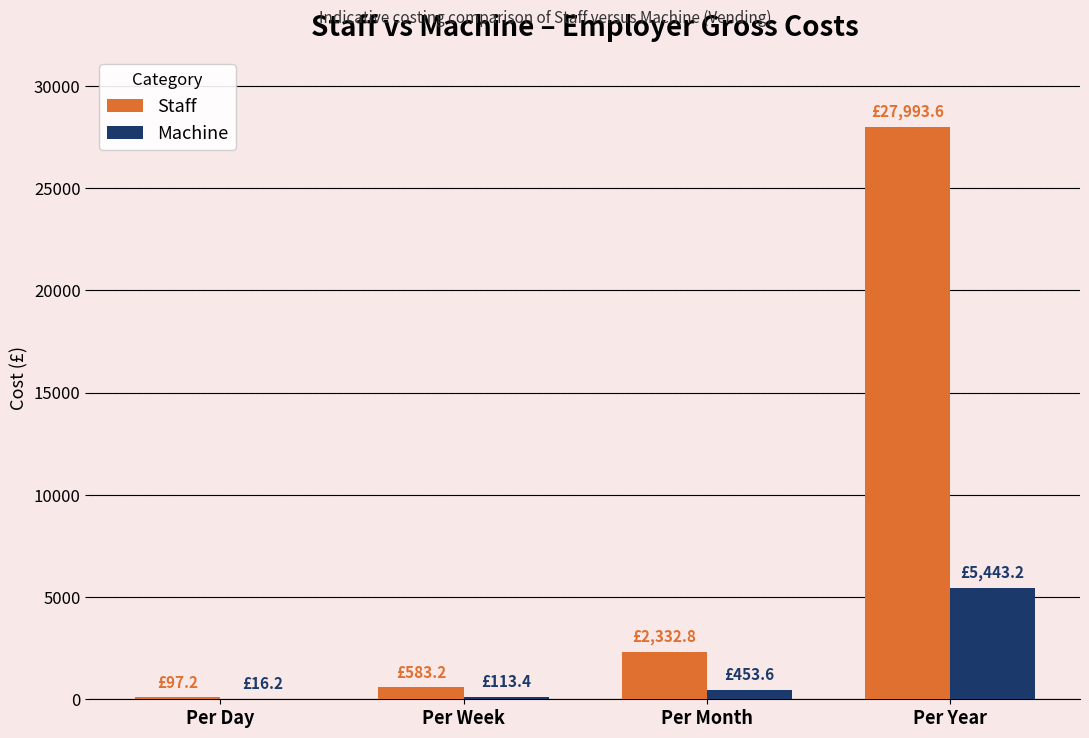

Which series changed the most between Per Week and Per Year?

Staff